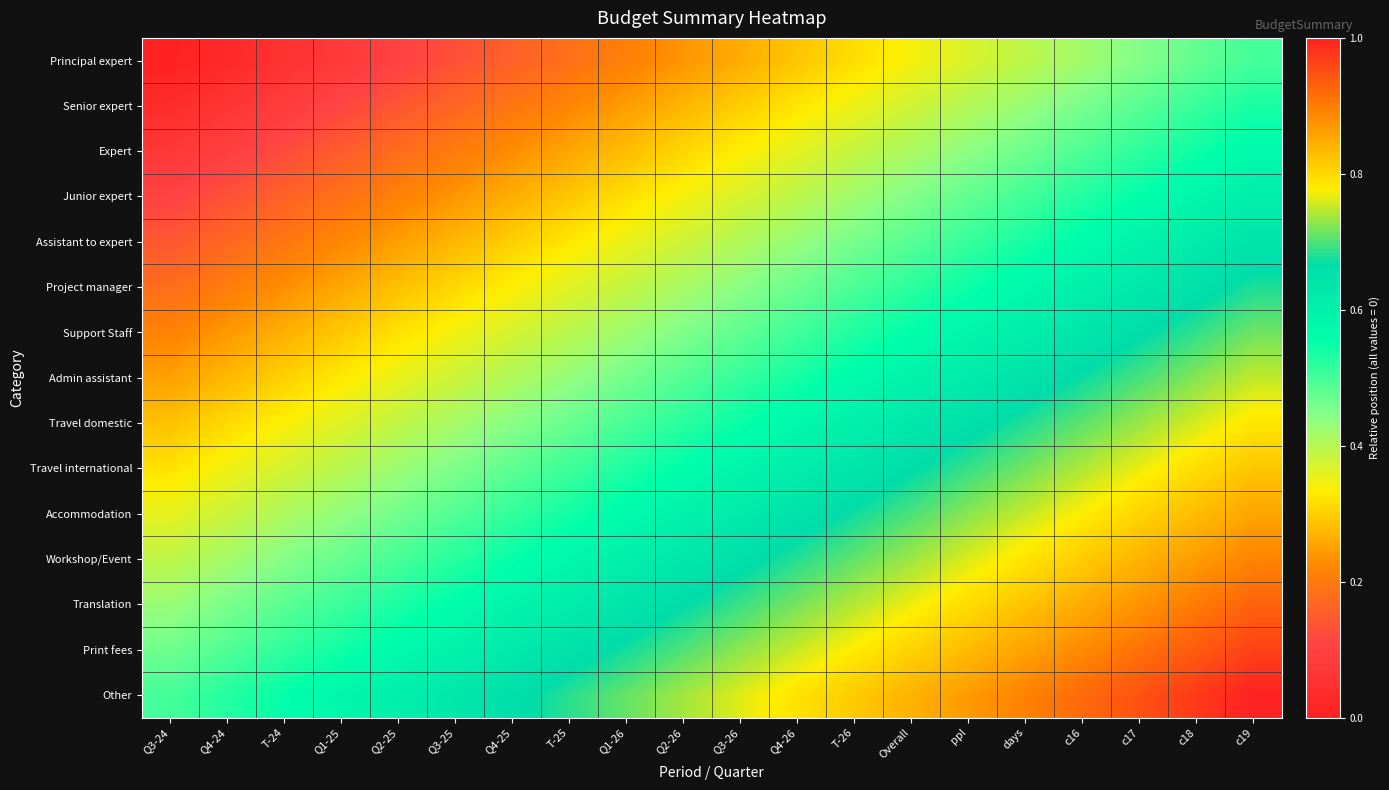

Reading left to right, transcribe all the data shown in this chart.

Principal expert: Q3-24=0.0	Q4-24=0.0	T-24=0.1	Q1-25=0.1	Q2-25=0.1	Q3-25=0.1	Q4-25=0.2	T-25=0.2	Q1-26=0.2	Q2-26=0.2	Q3-26=0.3	Q4-26=0.3	T-26=0.3	Overall=0.3	ppl=0.4	days=0.4	c16=0.4	c17=0.4	c18=0.5	c19=0.5
Senior expert: Q3-24=0.0	Q4-24=0.1	T-24=0.1	Q1-25=0.1	Q2-25=0.1	Q3-25=0.2	Q4-25=0.2	T-25=0.2	Q1-26=0.2	Q2-26=0.3	Q3-26=0.3	Q4-26=0.3	T-26=0.4	Overall=0.4	ppl=0.4	days=0.4	c16=0.5	c17=0.5	c18=0.5	c19=0.5
Expert: Q3-24=0.1	Q4-24=0.1	T-24=0.1	Q1-25=0.2	Q2-25=0.2	Q3-25=0.2	Q4-25=0.2	T-25=0.3	Q1-26=0.3	Q2-26=0.3	Q3-26=0.3	Q4-26=0.4	T-26=0.4	Overall=0.4	ppl=0.4	days=0.5	c16=0.5	c17=0.5	c18=0.5	c19=0.6
Junior expert: Q3-24=0.1	Q4-24=0.1	T-24=0.2	Q1-25=0.2	Q2-25=0.2	Q3-25=0.2	Q4-25=0.3	T-25=0.3	Q1-26=0.3	Q2-26=0.3	Q3-26=0.4	Q4-26=0.4	T-26=0.4	Overall=0.4	ppl=0.5	days=0.5	c16=0.5	c17=0.6	c18=0.6	c19=0.6
Assistant to expert: Q3-24=0.1	Q4-24=0.2	T-24=0.2	Q1-25=0.2	Q2-25=0.2	Q3-25=0.3	Q4-25=0.3	T-25=0.3	Q1-26=0.4	Q2-26=0.4	Q3-26=0.4	Q4-26=0.4	T-26=0.5	Overall=0.5	ppl=0.5	days=0.5	c16=0.6	c17=0.6	c18=0.6	c19=0.6
Project manager: Q3-24=0.2	Q4-24=0.2	T-24=0.2	Q1-25=0.3	Q2-25=0.3	Q3-25=0.3	Q4-25=0.3	T-25=0.4	Q1-26=0.4	Q2-26=0.4	Q3-26=0.4	Q4-26=0.5	T-26=0.5	Overall=0.5	ppl=0.5	days=0.6	c16=0.6	c17=0.6	c18=0.7	c19=0.7
Support Staff: Q3-24=0.2	Q4-24=0.2	T-24=0.3	Q1-25=0.3	Q2-25=0.3	Q3-25=0.3	Q4-25=0.4	T-25=0.4	Q1-26=0.4	Q2-26=0.5	Q3-26=0.5	Q4-26=0.5	T-26=0.5	Overall=0.6	ppl=0.6	days=0.6	c16=0.6	c17=0.7	c18=0.7	c19=0.7
Admin assistant: Q3-24=0.2	Q4-24=0.3	T-24=0.3	Q1-25=0.3	Q2-25=0.4	Q3-25=0.4	Q4-25=0.4	T-25=0.4	Q1-26=0.5	Q2-26=0.5	Q3-26=0.5	Q4-26=0.5	T-26=0.6	Overall=0.6	ppl=0.6	days=0.6	c16=0.7	c17=0.7	c18=0.7	c19=0.8
Travel domestic: Q3-24=0.3	Q4-24=0.3	T-24=0.3	Q1-25=0.4	Q2-25=0.4	Q3-25=0.4	Q4-25=0.4	T-25=0.5	Q1-26=0.5	Q2-26=0.5	Q3-26=0.5	Q4-26=0.6	T-26=0.6	Overall=0.6	ppl=0.7	days=0.7	c16=0.7	c17=0.7	c18=0.8	c19=0.8
Travel international: Q3-24=0.3	Q4-24=0.3	T-24=0.4	Q1-25=0.4	Q2-25=0.4	Q3-25=0.5	Q4-25=0.5	T-25=0.5	Q1-26=0.5	Q2-26=0.6	Q3-26=0.6	Q4-26=0.6	T-26=0.6	Overall=0.7	ppl=0.7	days=0.7	c16=0.7	c17=0.8	c18=0.8	c19=0.8
Accommodation: Q3-24=0.4	Q4-24=0.4	T-24=0.4	Q1-25=0.4	Q2-25=0.5	Q3-25=0.5	Q4-25=0.5	T-25=0.5	Q1-26=0.6	Q2-26=0.6	Q3-26=0.6	Q4-26=0.6	T-26=0.7	Overall=0.7	ppl=0.7	days=0.8	c16=0.8	c17=0.8	c18=0.8	c19=0.9
Workshop/Event: Q3-24=0.4	Q4-24=0.4	T-24=0.4	Q1-25=0.5	Q2-25=0.5	Q3-25=0.5	Q4-25=0.6	T-25=0.6	Q1-26=0.6	Q2-26=0.6	Q3-26=0.7	Q4-26=0.7	T-26=0.7	Overall=0.7	ppl=0.8	days=0.8	c16=0.8	c17=0.8	c18=0.9	c19=0.9
Translation: Q3-24=0.4	Q4-24=0.5	T-24=0.5	Q1-25=0.5	Q2-25=0.5	Q3-25=0.6	Q4-25=0.6	T-25=0.6	Q1-26=0.6	Q2-26=0.7	Q3-26=0.7	Q4-26=0.7	T-26=0.7	Overall=0.8	ppl=0.8	days=0.8	c16=0.8	c17=0.9	c18=0.9	c19=0.9
Print fees: Q3-24=0.5	Q4-24=0.5	T-24=0.5	Q1-25=0.5	Q2-25=0.6	Q3-25=0.6	Q4-25=0.6	T-25=0.6	Q1-26=0.7	Q2-26=0.7	Q3-26=0.7	Q4-26=0.8	T-26=0.8	Overall=0.8	ppl=0.8	days=0.9	c16=0.9	c17=0.9	c18=0.9	c19=1.0
Other: Q3-24=0.5	Q4-24=0.5	T-24=0.6	Q1-25=0.6	Q2-25=0.6	Q3-25=0.6	Q4-25=0.7	T-25=0.7	Q1-26=0.7	Q2-26=0.7	Q3-26=0.8	Q4-26=0.8	T-26=0.8	Overall=0.8	ppl=0.9	days=0.9	c16=0.9	c17=0.9	c18=1.0	c19=1.0